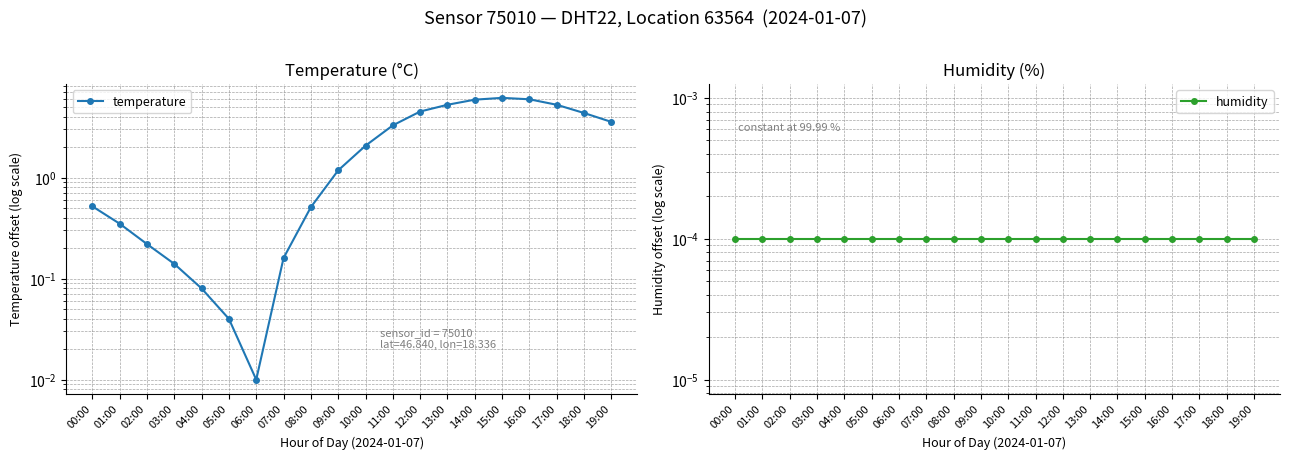

What is the label of the 16th point from the right?

04:00